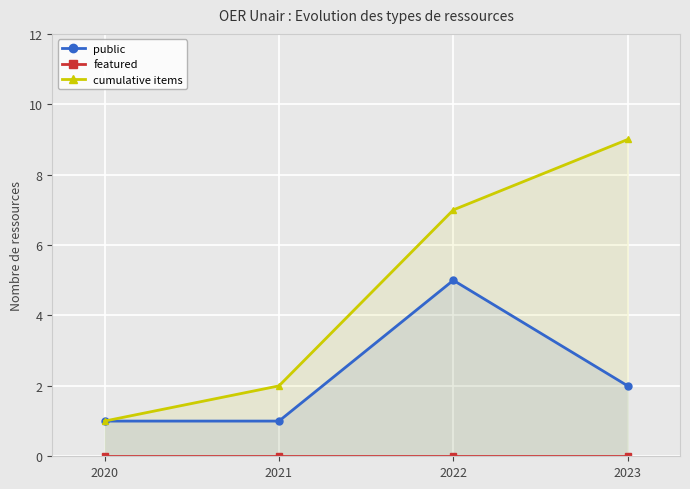

Where does the public series first go above 2?

2022